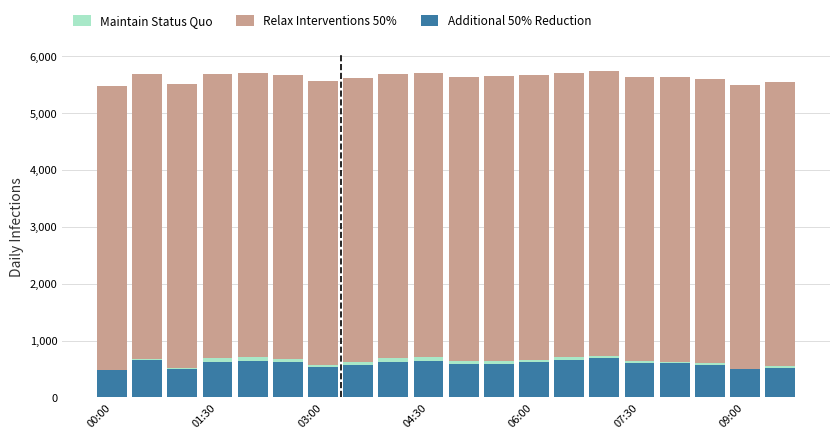

What is the sum of all Additional 50% Reduction values?

11855.0